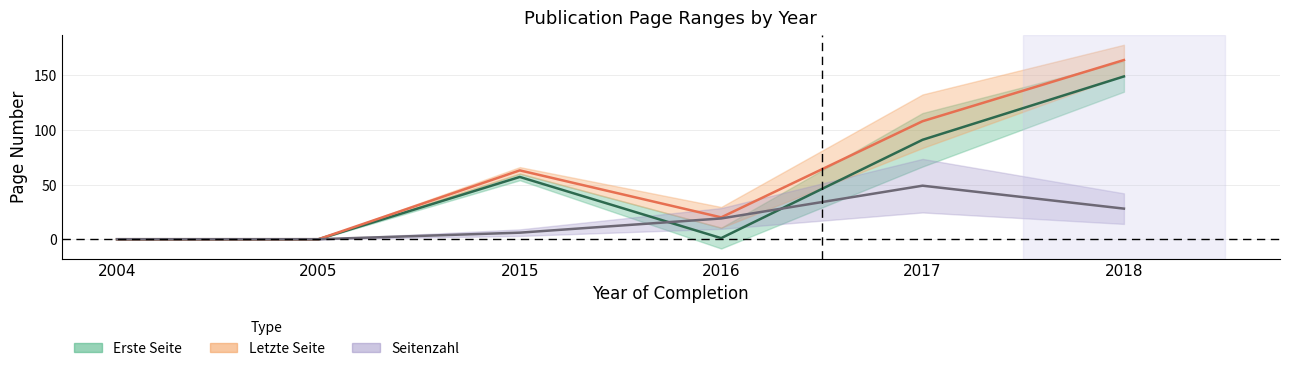

List the series in order of their overall mean, lowest first.

Seitenzahl, Erste Seite, Letzte Seite